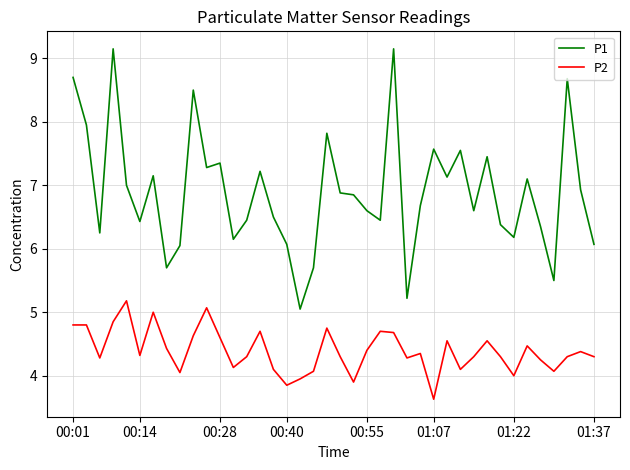

Which series has the widest spread of values?

P1